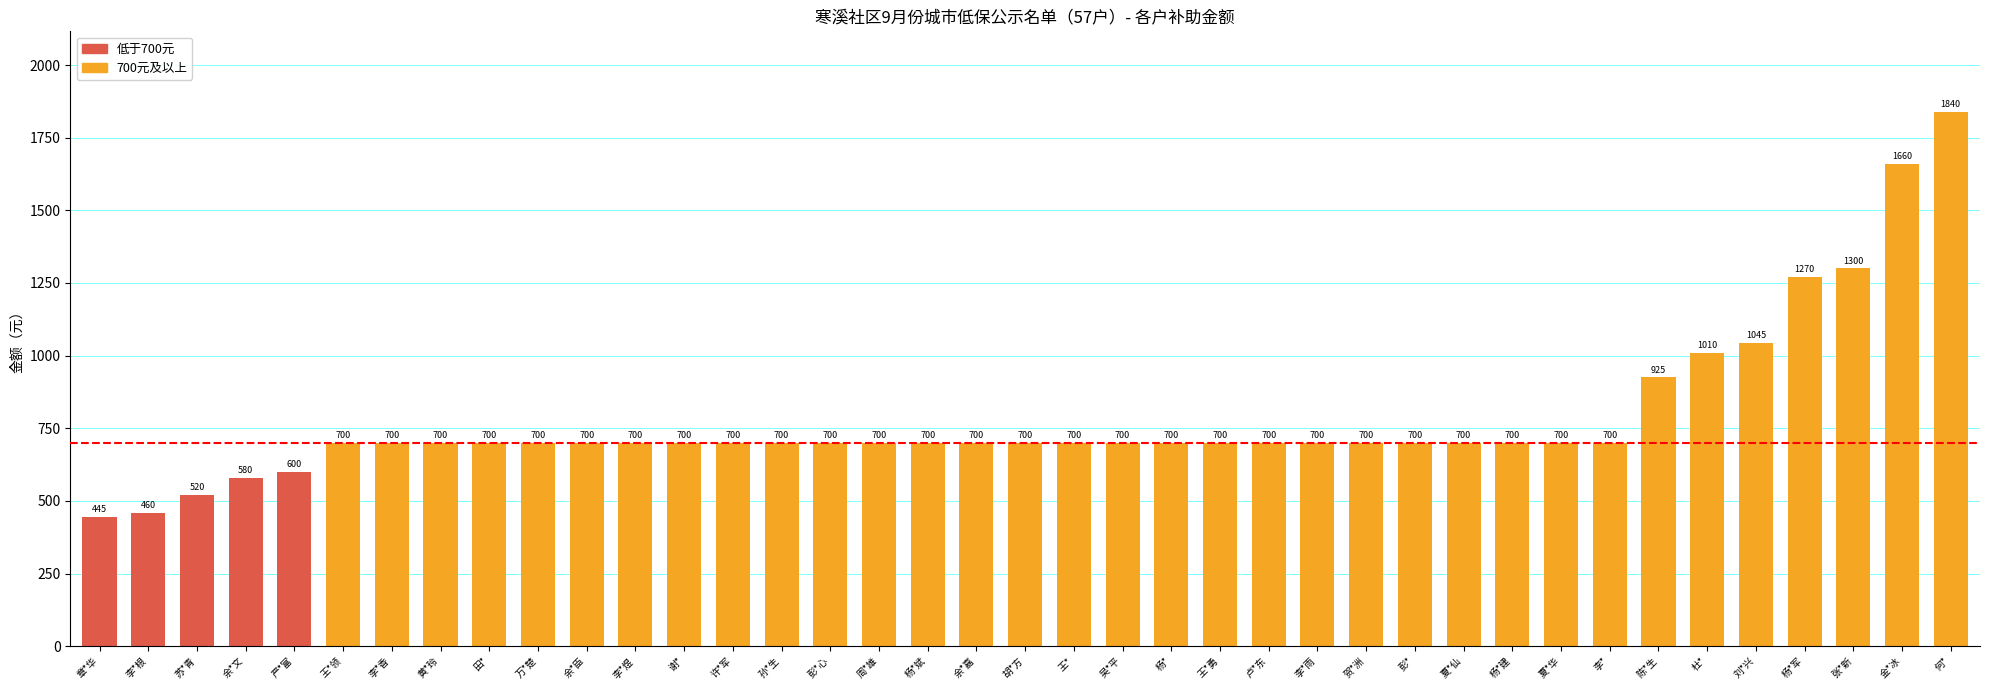

What is the label of the 23rd bar from the left?

杨*